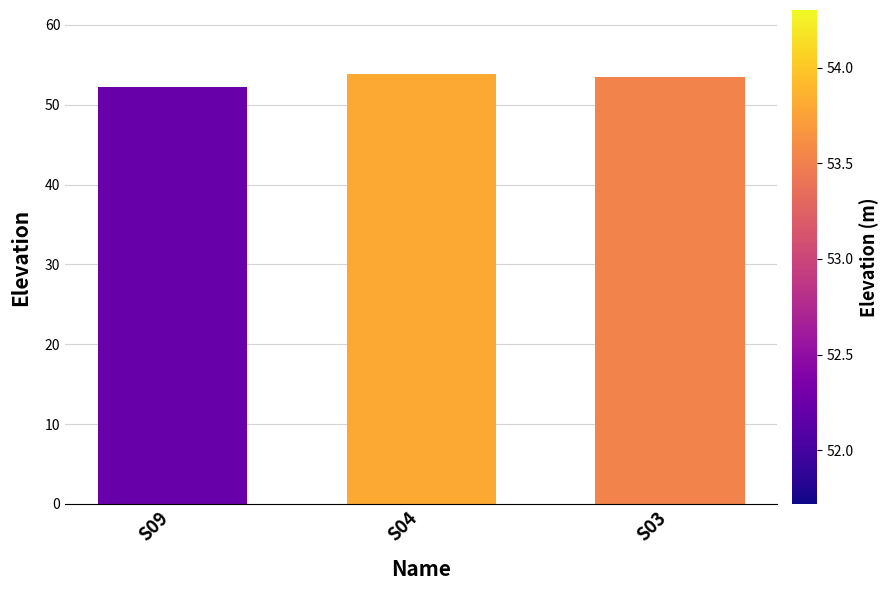

Reading right to left, transcribe all the data shown in this chart.

S03=53.5	S04=53.8	S09=52.2